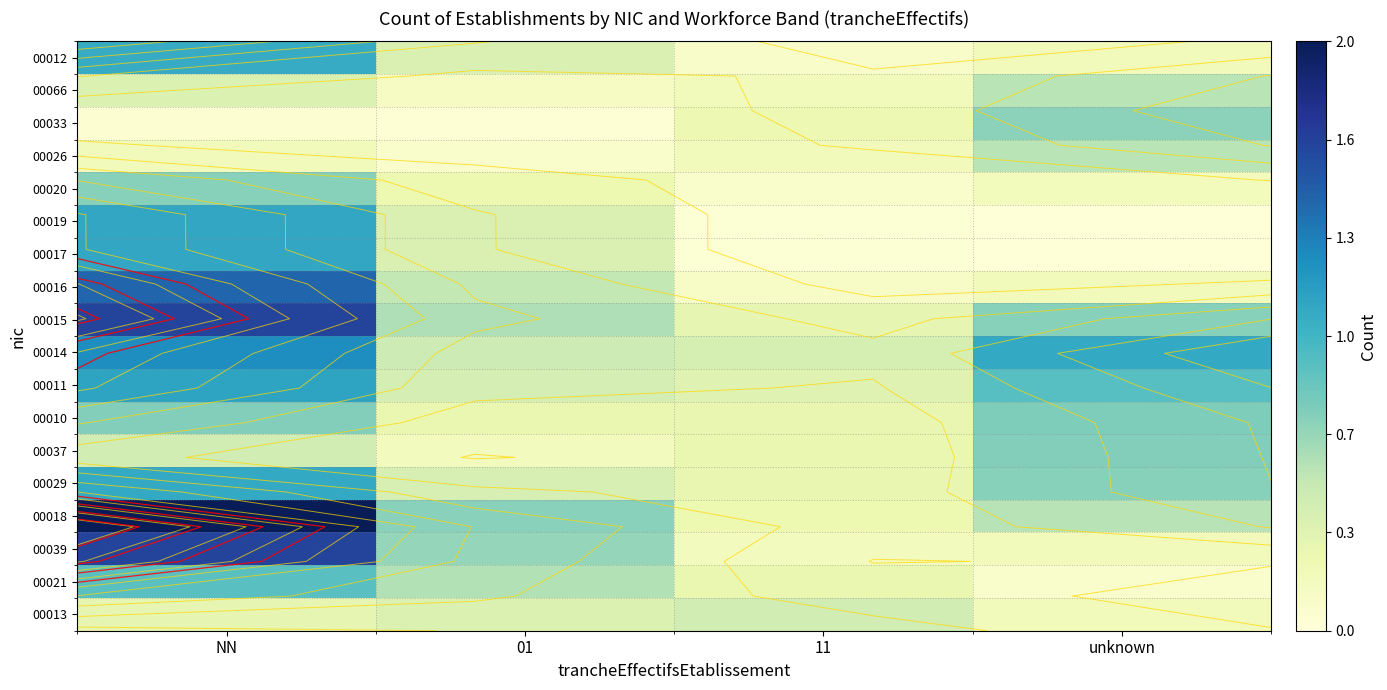

At 01, list the series in order from smallest to largest.

00033, 00026, 00066, 00037, 00020, 00010, 00013, 00012, 00019, 00017, 00029, 00011, 00014, 00016, 00021, 00015, 00039, 00018